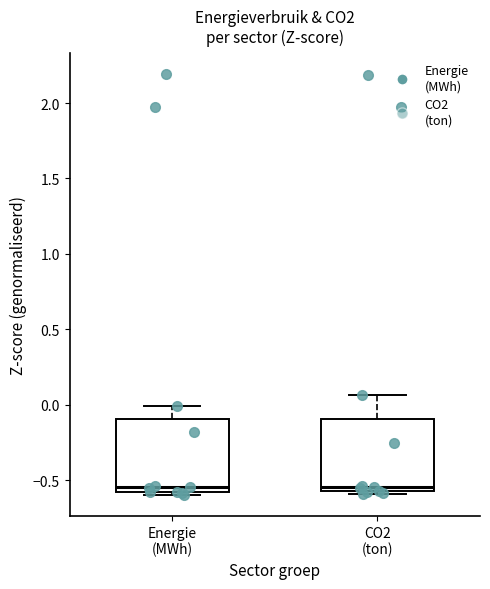

Reading left to right, transcribe this box plot: for each box, give where its median line is, the range the box spans, and where its two whiskers end, as read against the y-axis. The values are not printed on the chart, so give them approximately, as read against the axis.

Energie (MWh): median -0.55, box -0.60 to -0.10, whiskers -0.60 (just below the box's lower edge) to 0.00
CO2 (ton): median -0.55 (just above the box's lower edge), box -0.55 to -0.10, whiskers -0.60 to 0.05